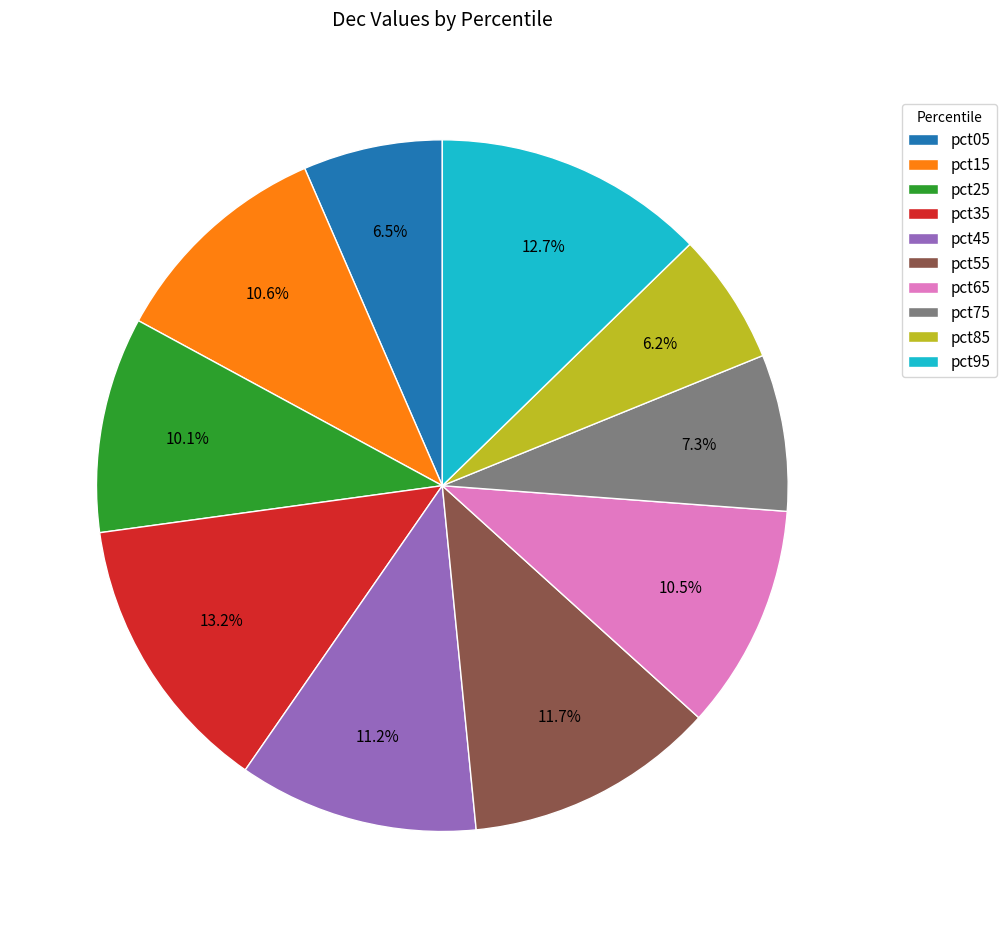

Between pct05 and pct95, which is larger?

pct95